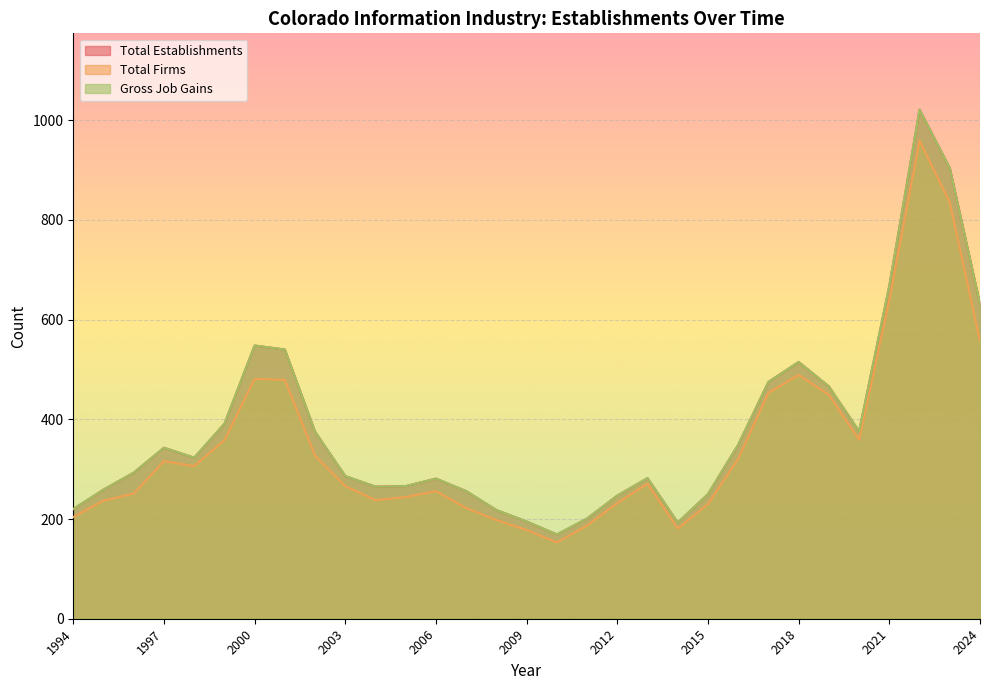

In Total Establishments, how many points are higher than both neighbors (excluding endpoints)?

6